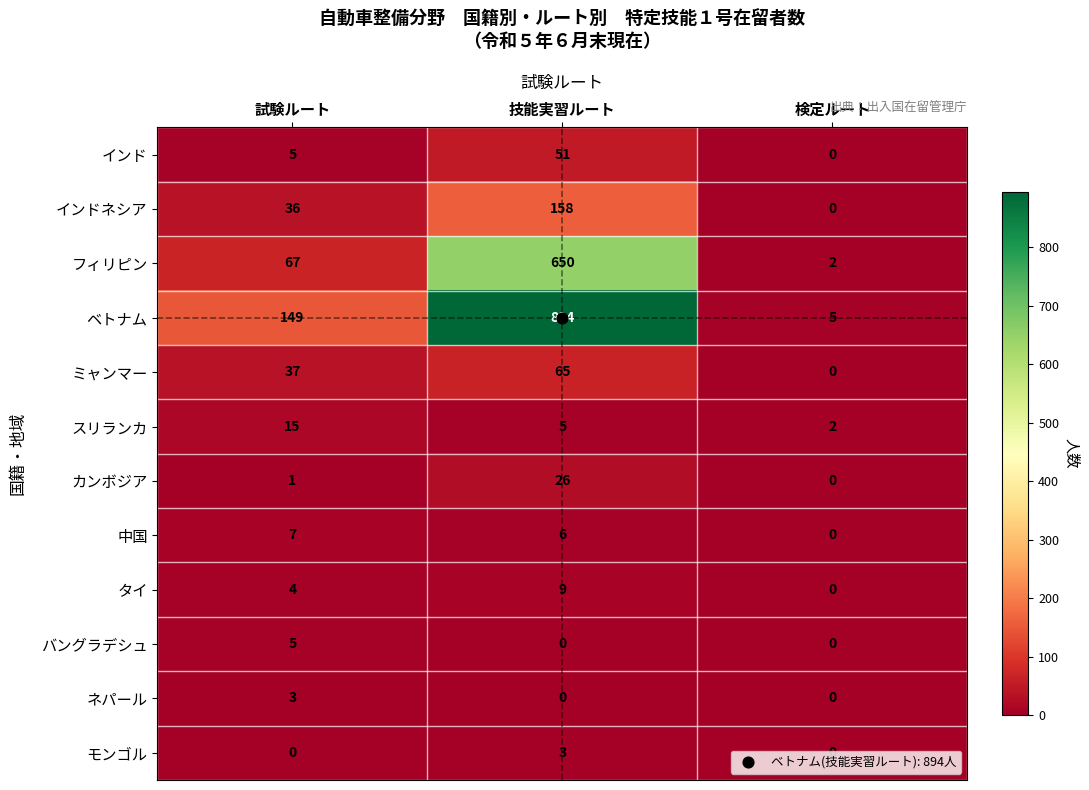

The モンゴル series shows 3 at 技能実習ルート. True or false?

True